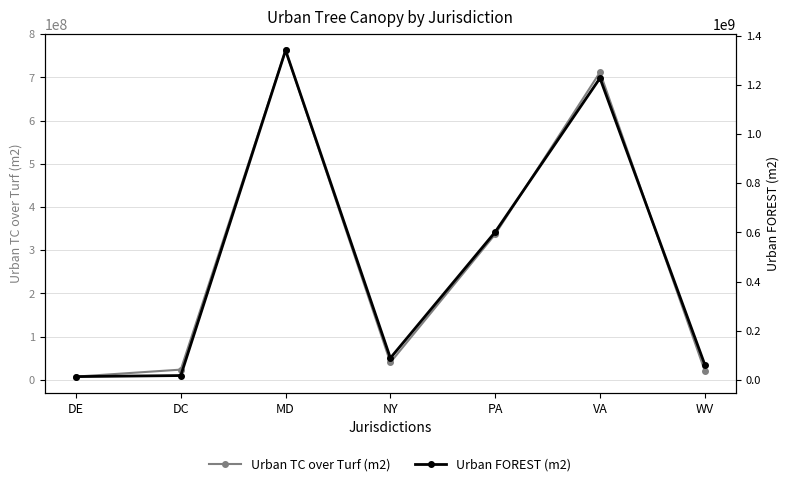

What is the label of the 2nd point from the left?

DC